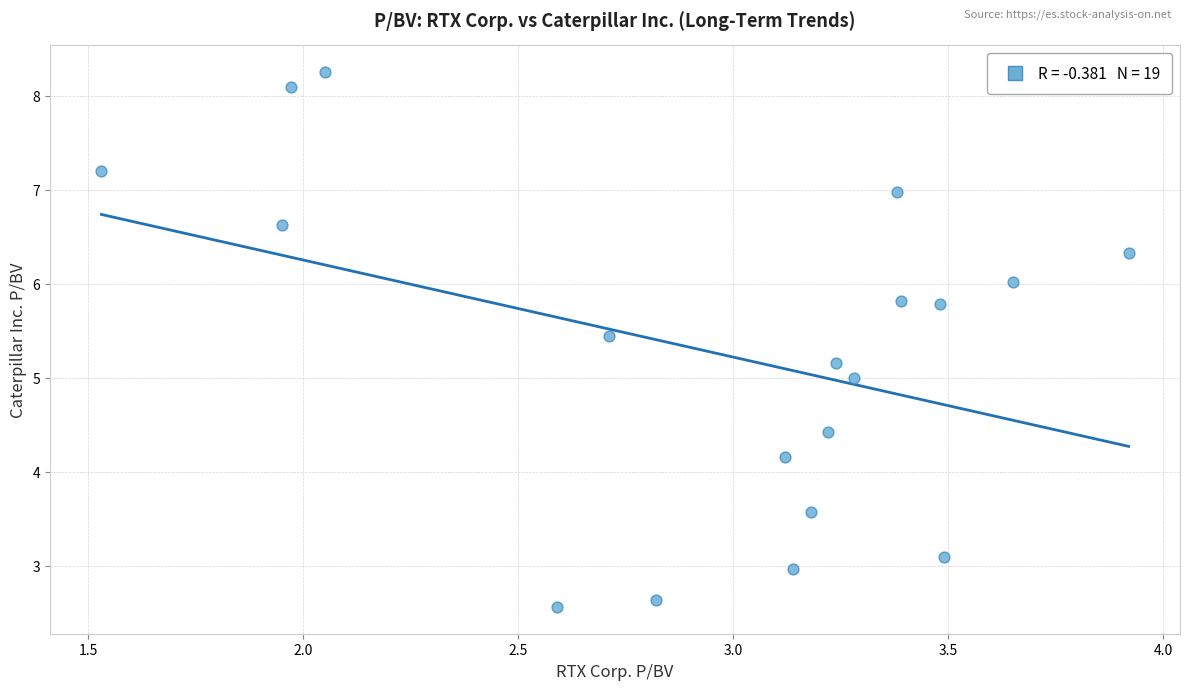

What is the range of Y values (max minus min)?

5.7